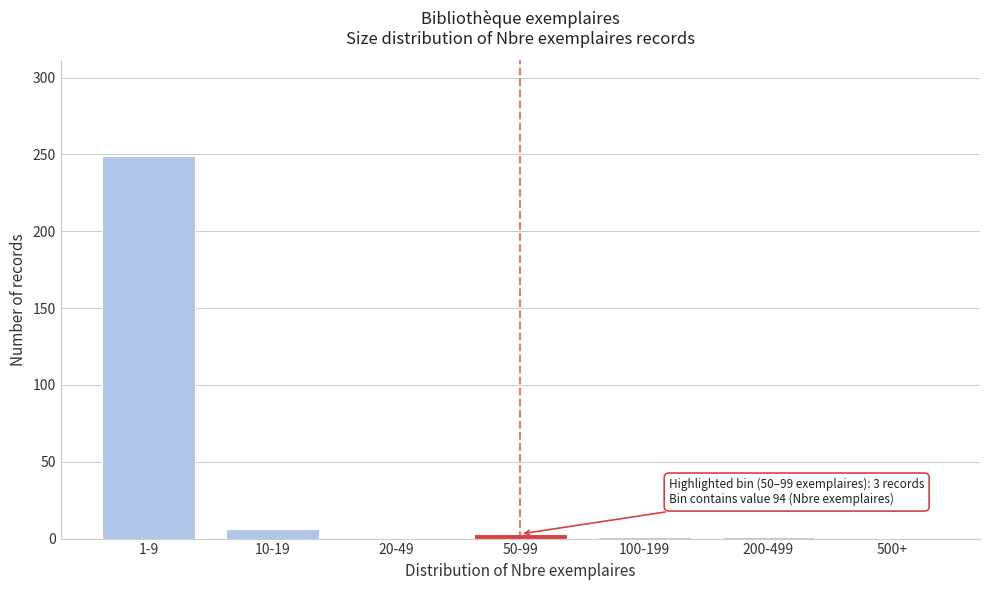

At which label is the value closest to 124?

10-19